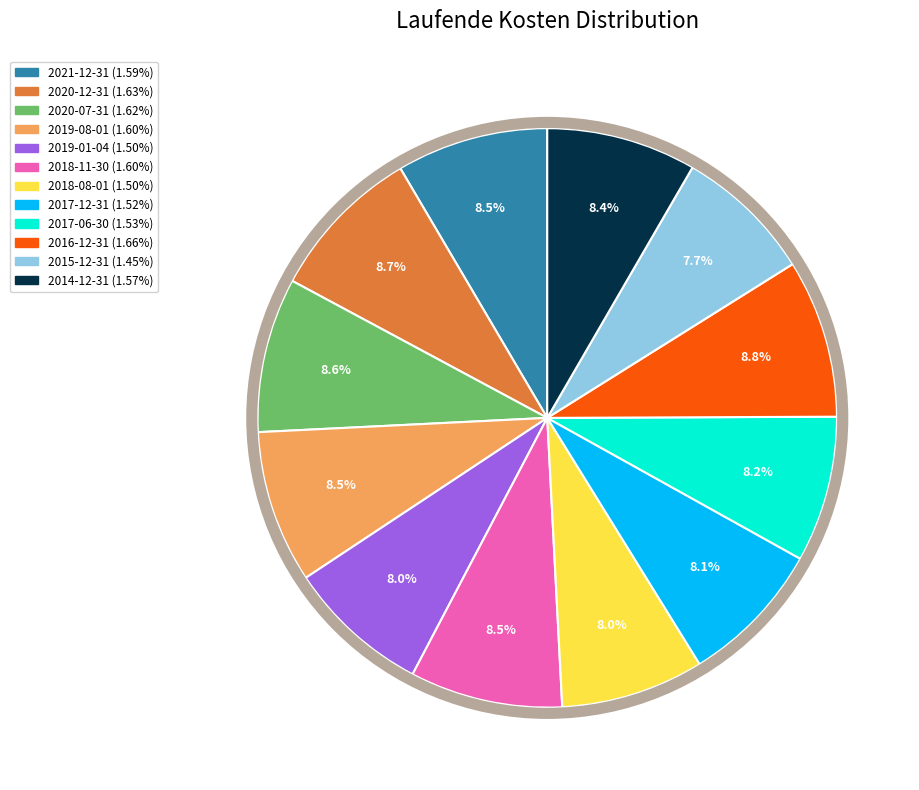

Is there a majority slice in this chart?

No